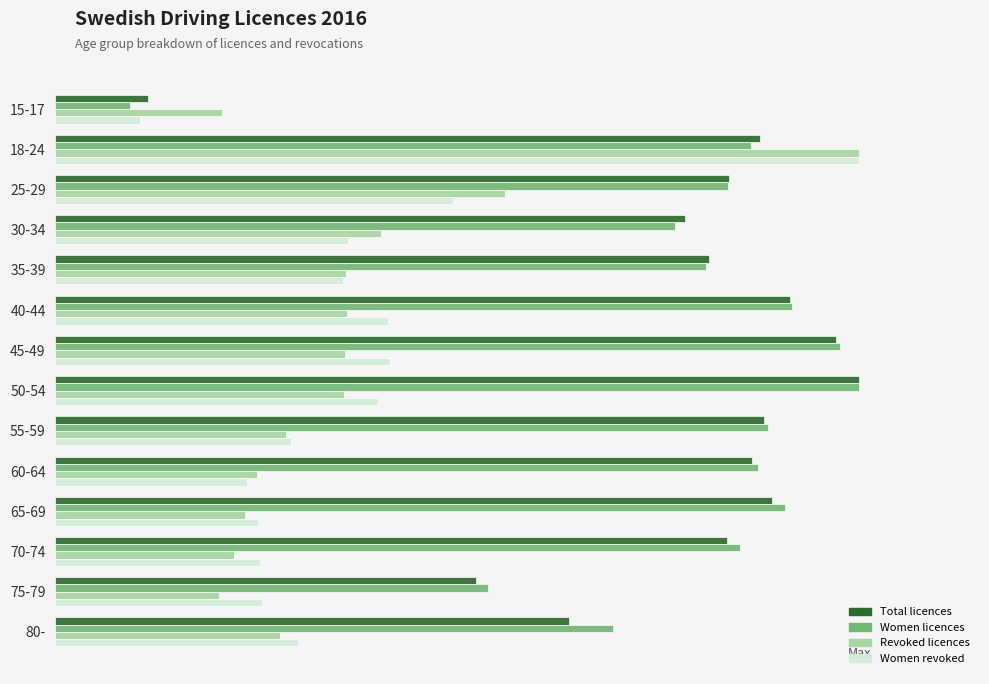

What are all the series names shown in the legend?

Total licences, Women licences, Revoked licences, Women revoked